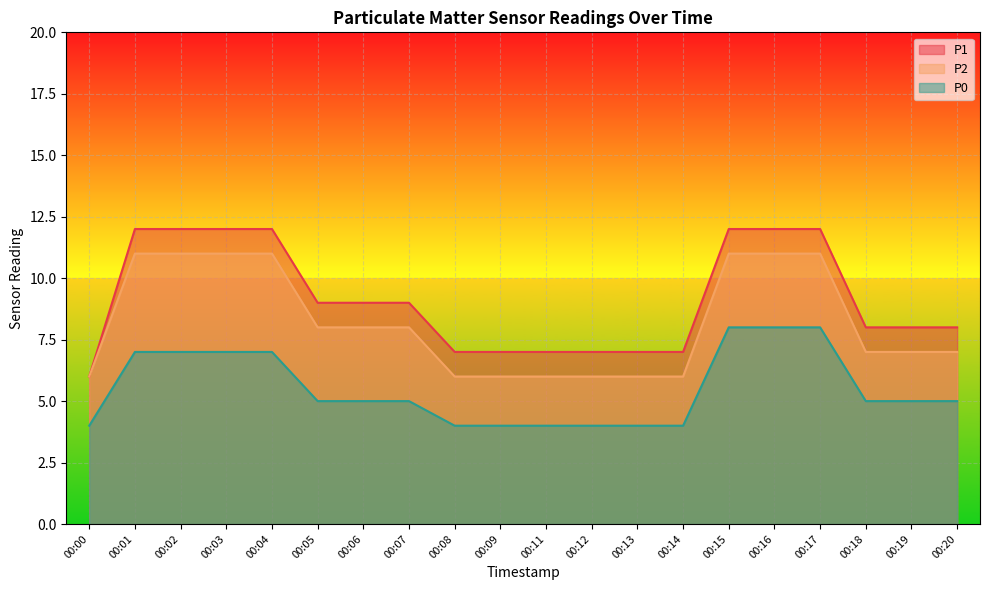

At which label does P2 first exceed 8?

00:01